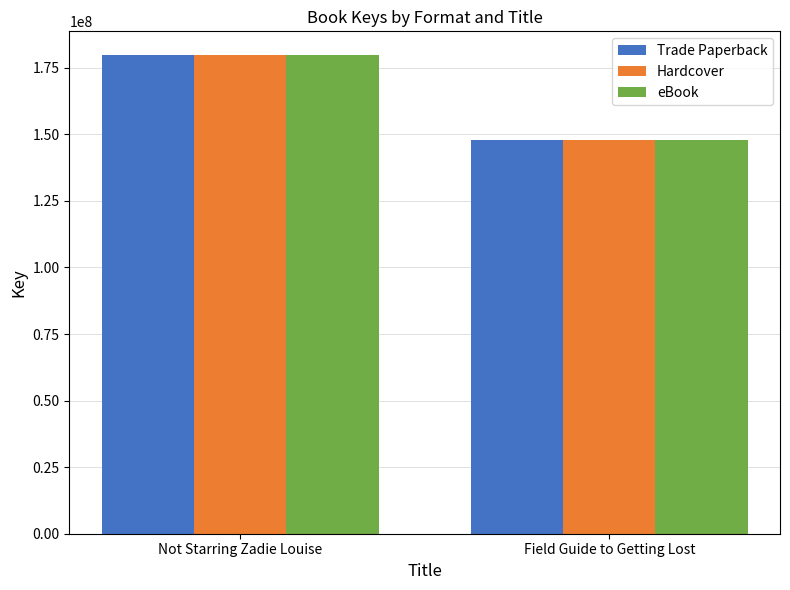

What is the difference between the Trade Paperback values at Field Guide to Getting Lost and Not Starring Zadie Louise?

31856683